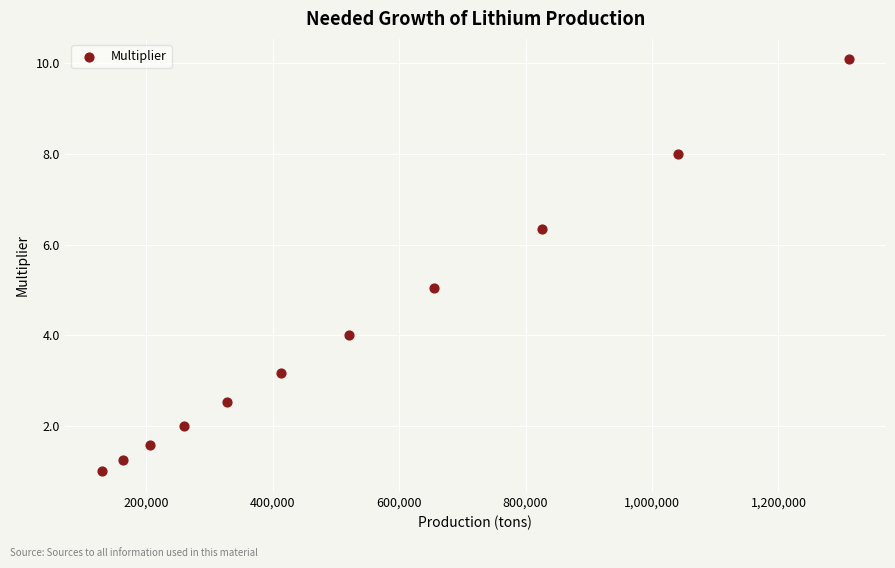

What is the range of Y values (max minus min)?

9.1